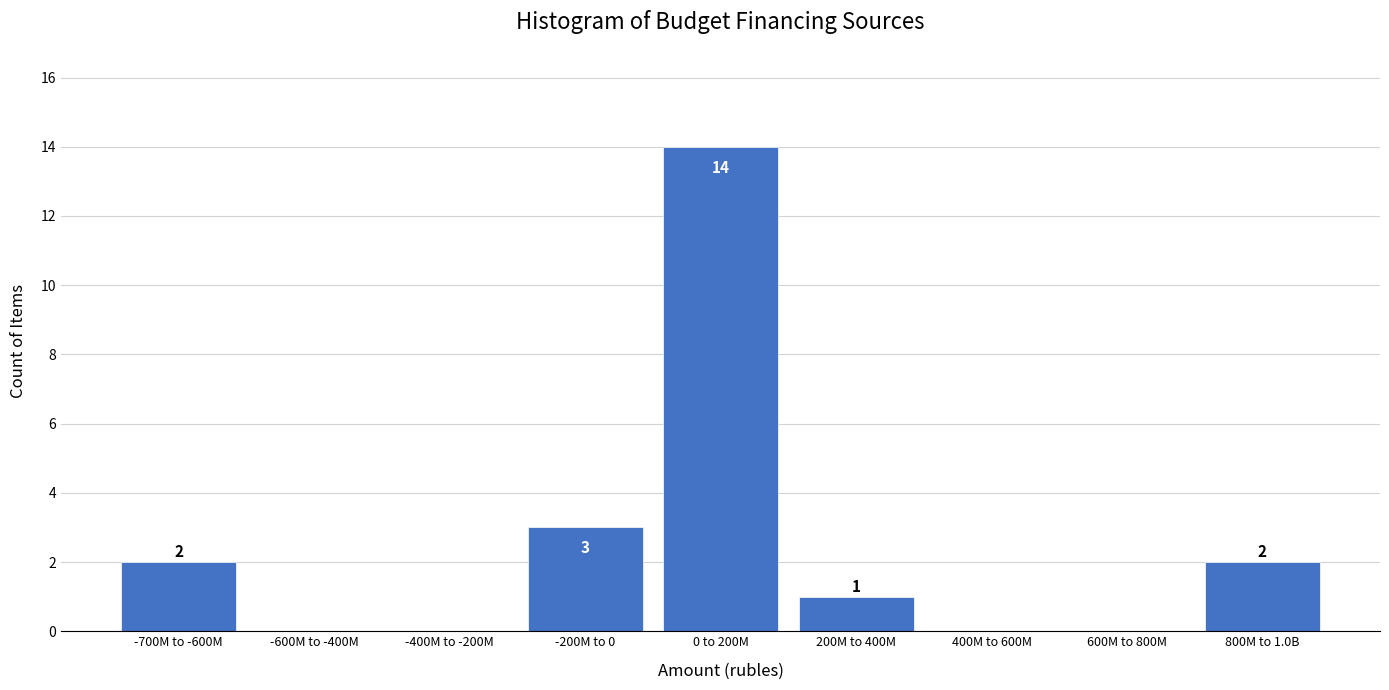

Reading left to right, what are all the values shown in this chart?

-700M to -600M=2	-600M to -400M=0	-400M to -200M=0	-200M to 0=3	0 to 200M=14	200M to 400M=1	400M to 600M=0	600M to 800M=0	800M to 1.0B=2